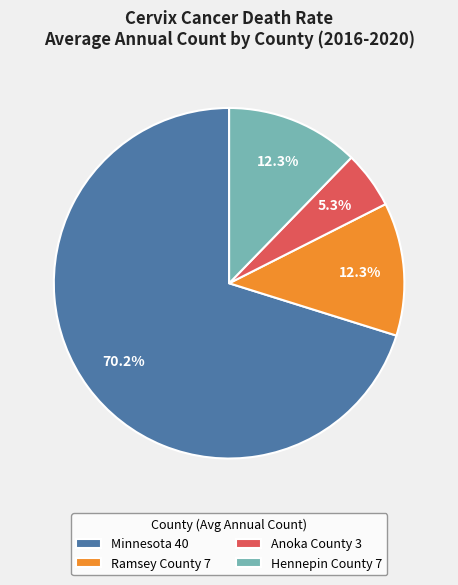

Which slice is the smallest?

Anoka County